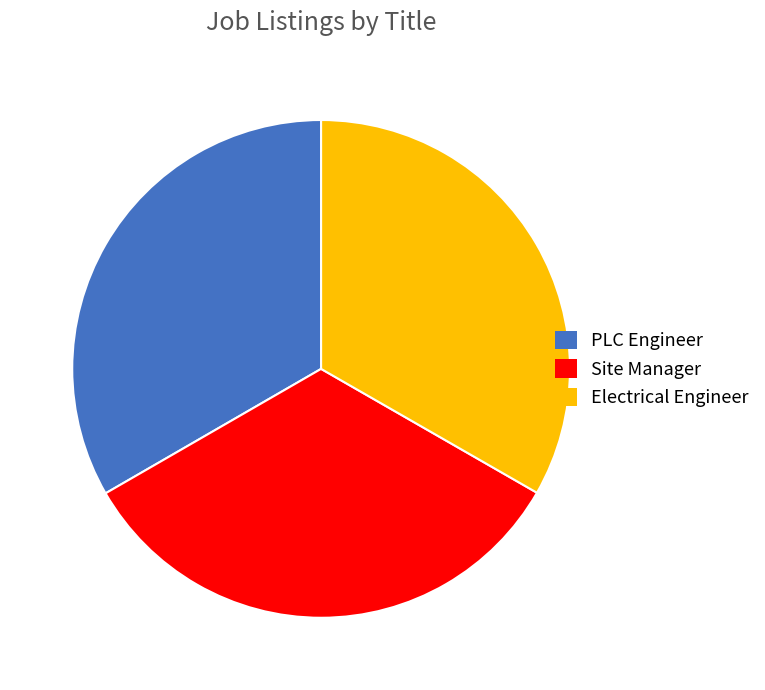

Count the number of slices in the pie.

3